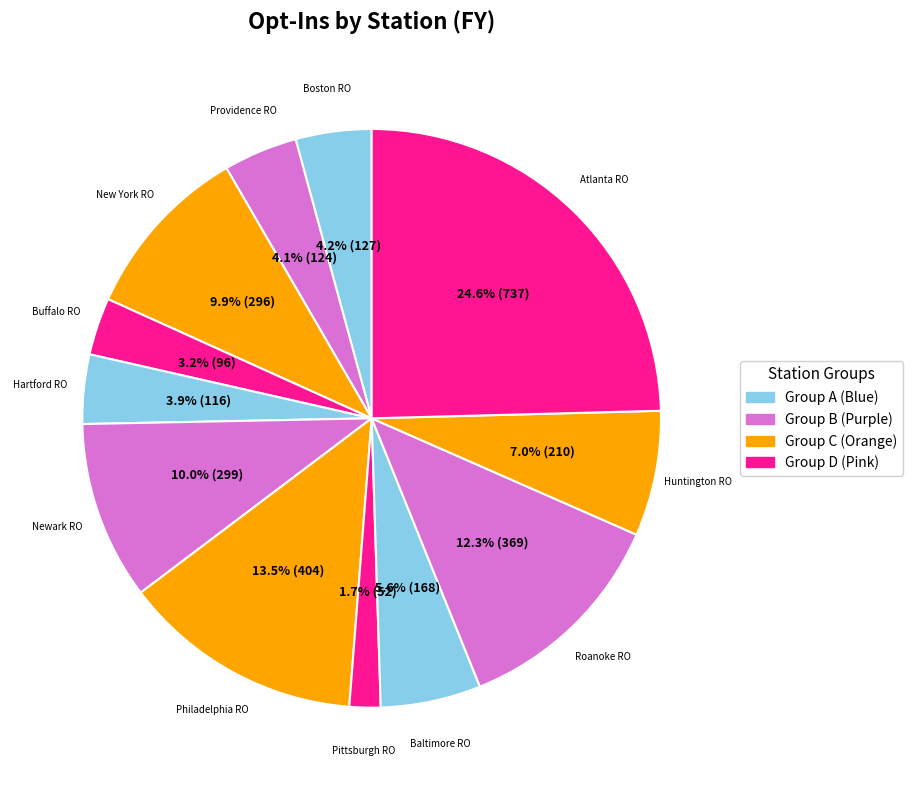

Count the number of slices in the pie.

12